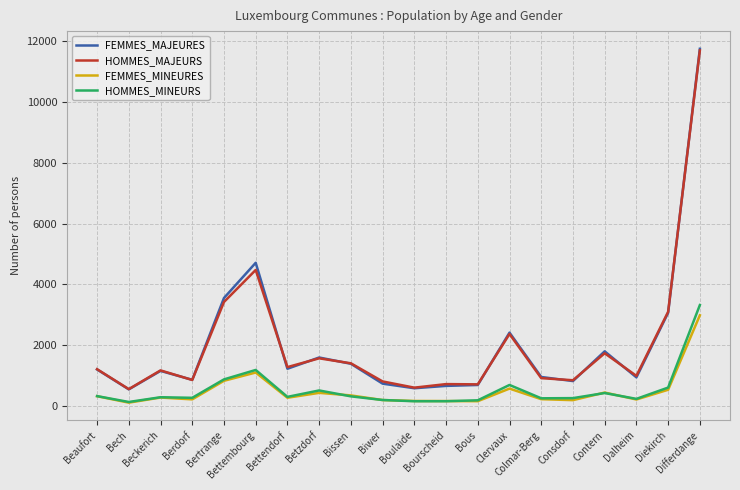

True or false: HOMMES_MAJEURS has more than 1 interior local peaks.

True